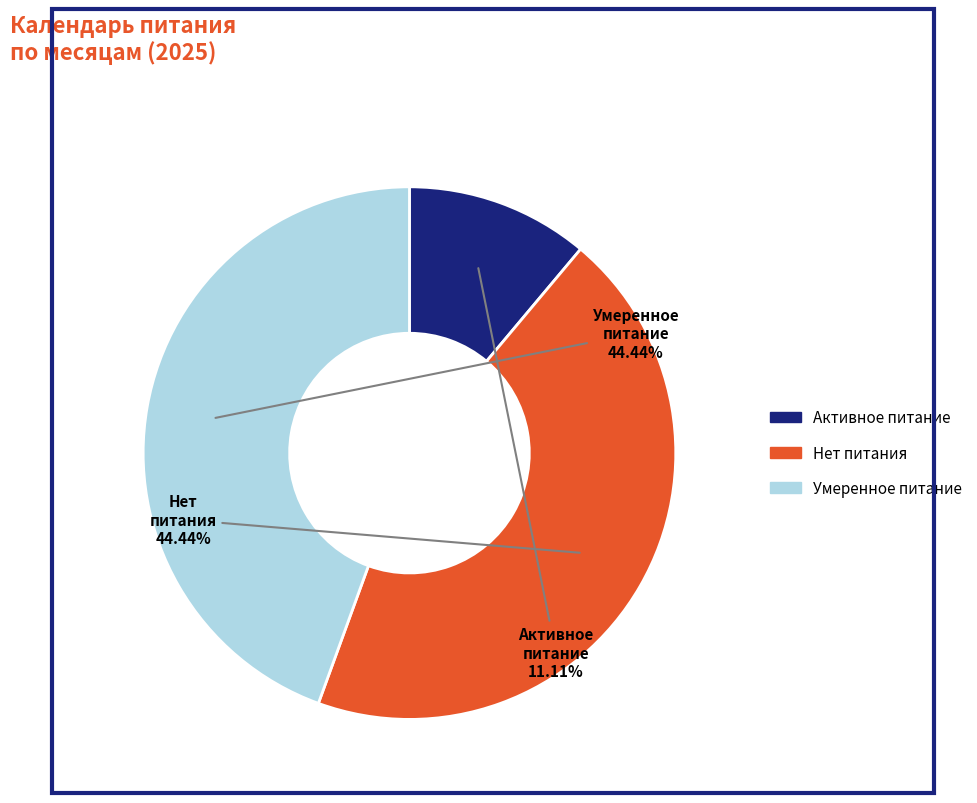

Does any single category account for the majority?

No